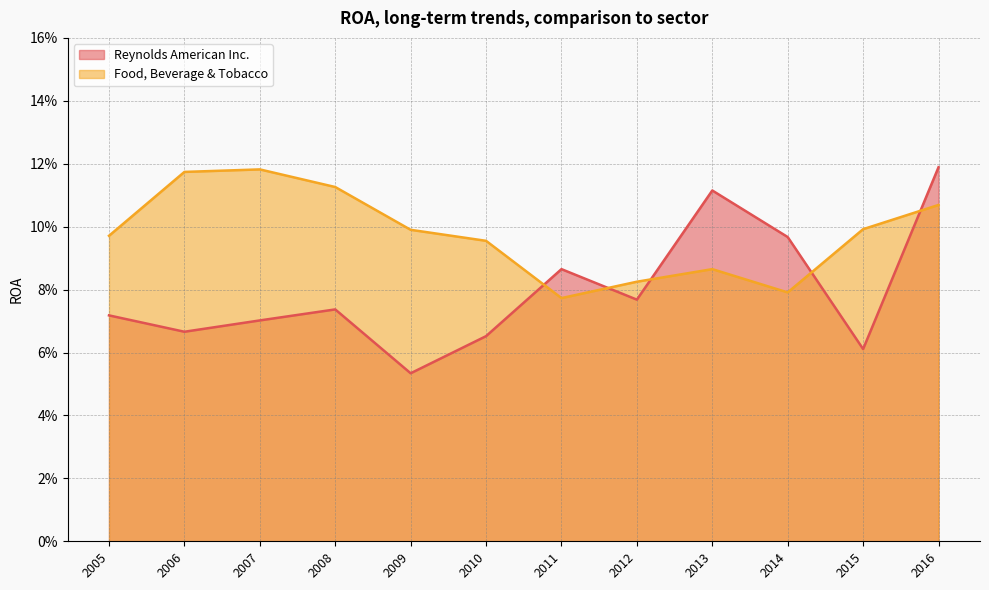

What are all the series names shown in the legend?

Reynolds American Inc., Food, Beverage & Tobacco